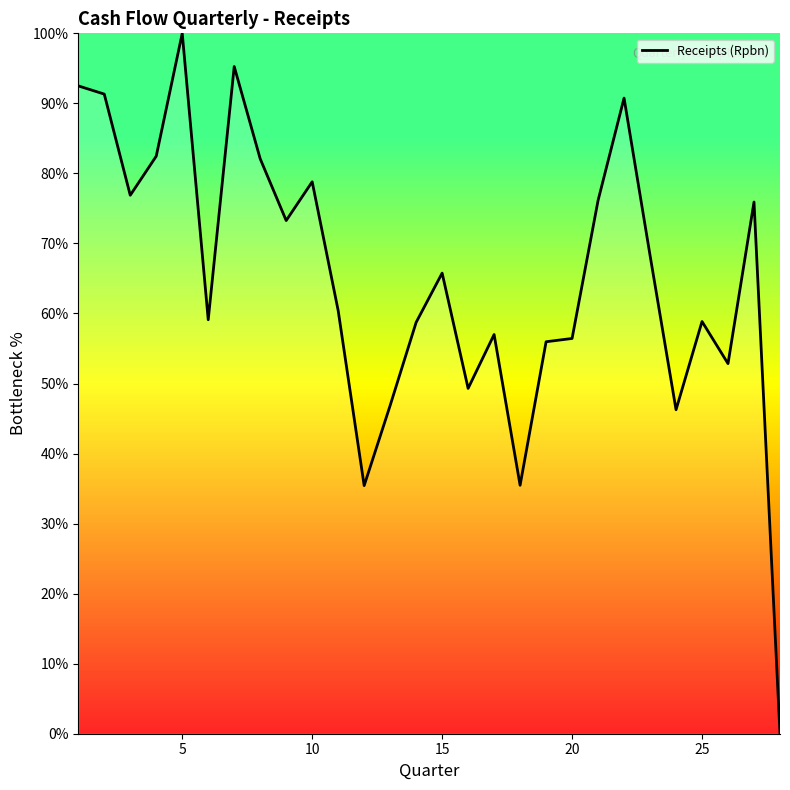

What is the difference between the maximum and minimum values?

100.0